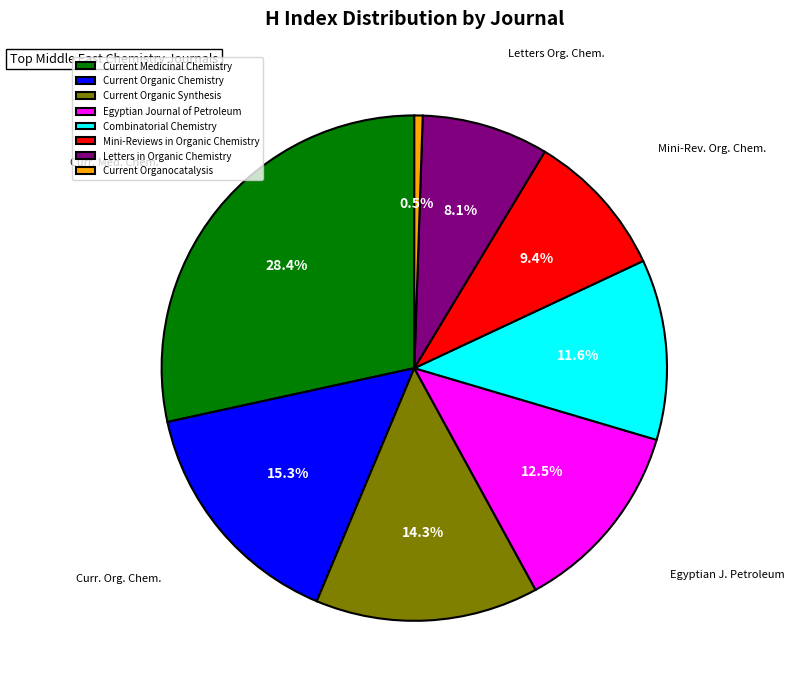

Which slice is the largest?

Current Medicinal Chemistry